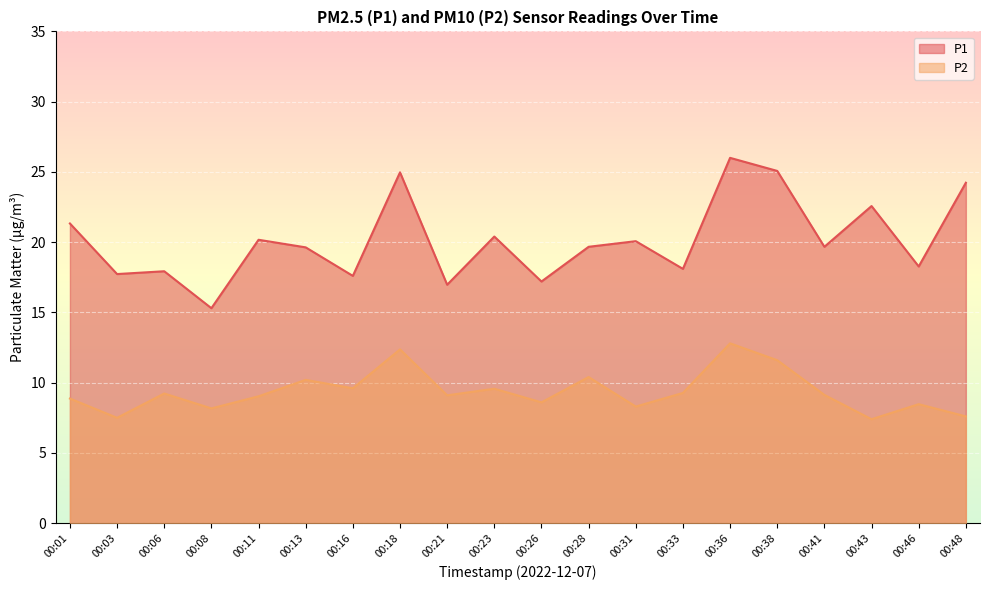

How many lines are shown in the chart?

2